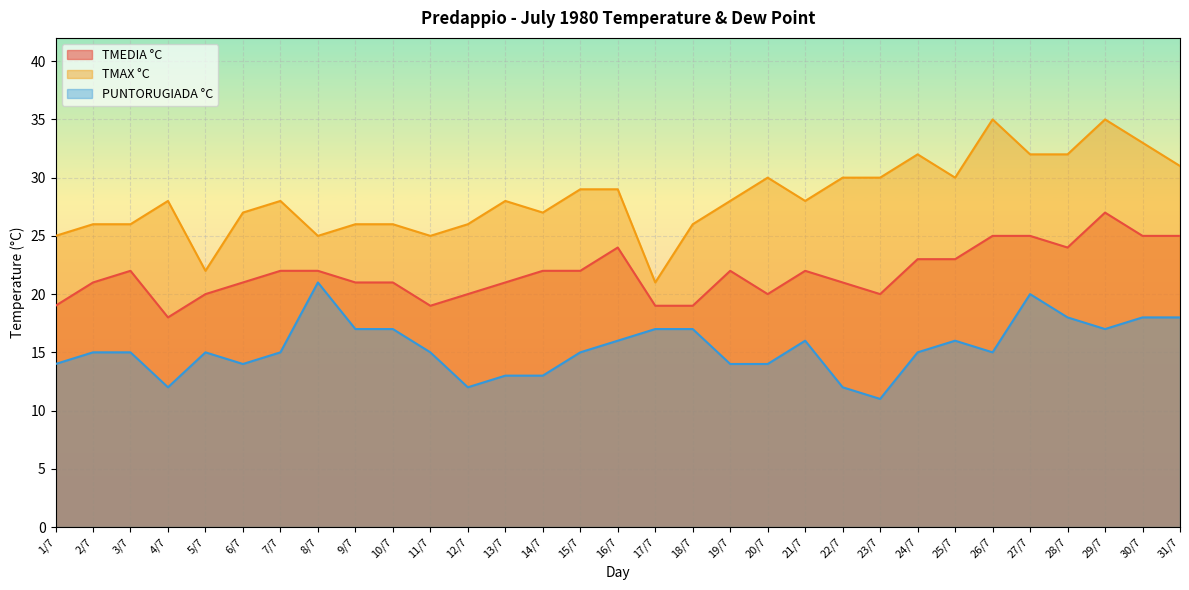

What is the average value of the TMEDIA °C series?

22